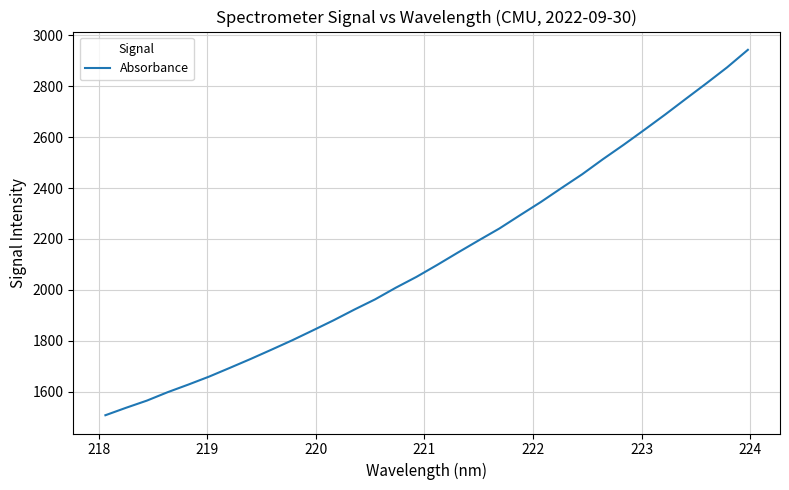

What is the difference between the maximum and minimum values?

1435.7